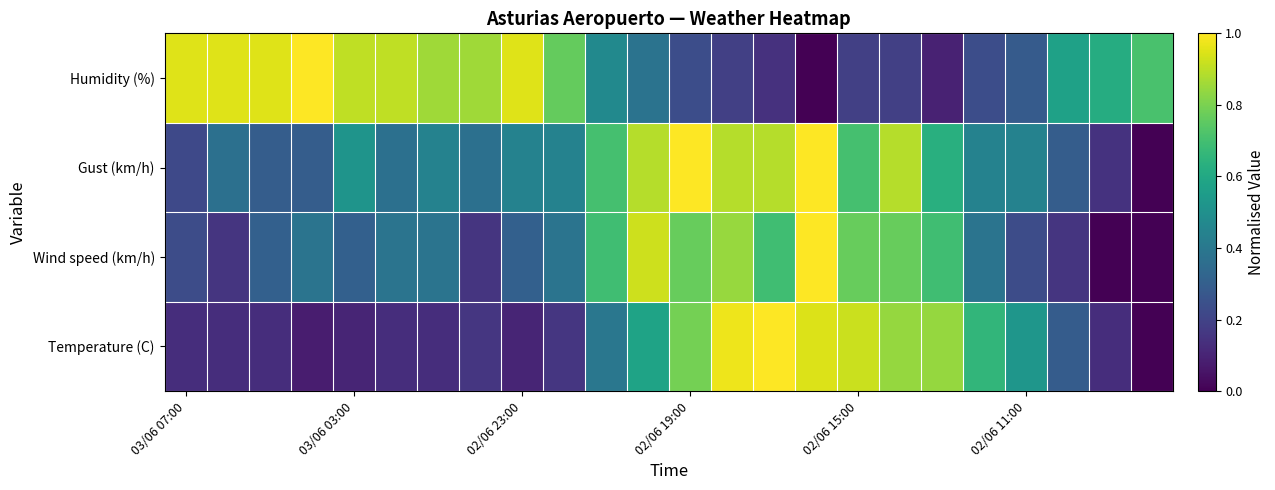

List the series in order of their peak value, highest first.

Temperature (C), Wind speed (km/h), Gust (km/h), Humidity (%)